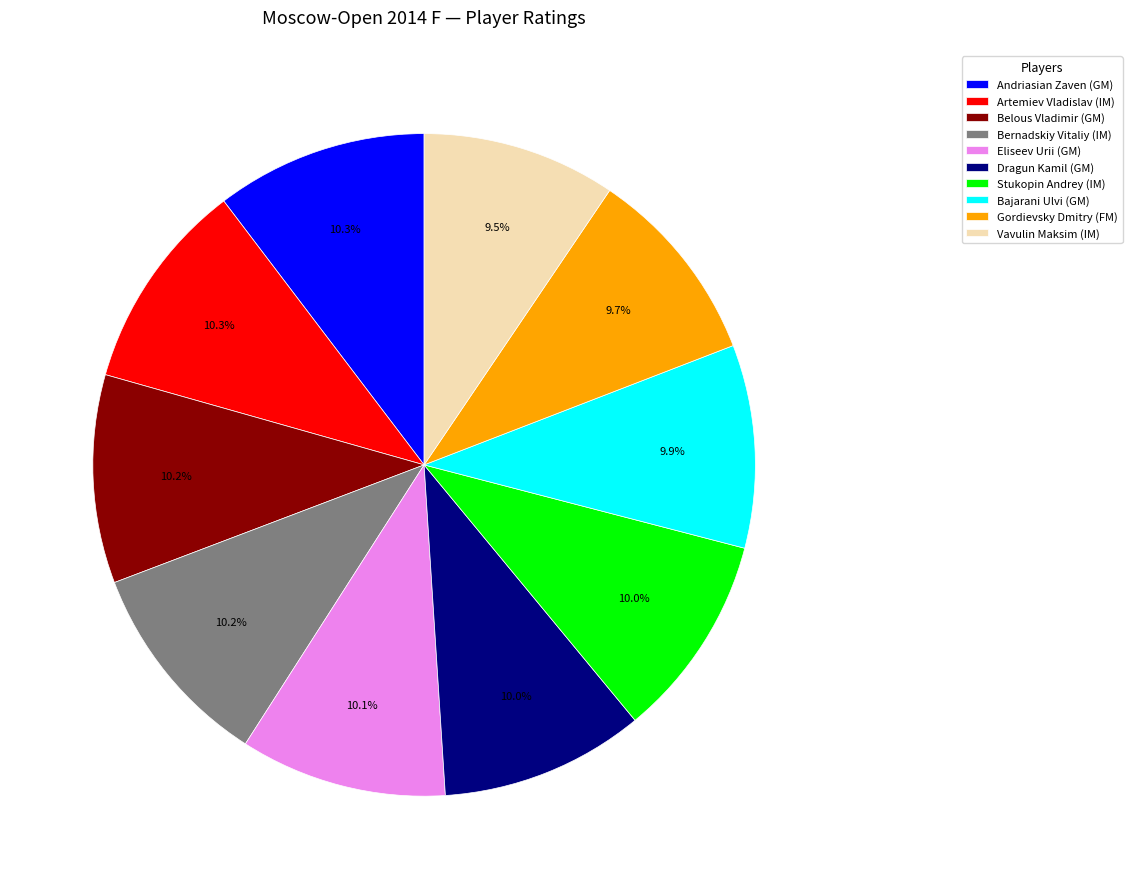

Does Gordievsky Dmitry (FM) represent more than half of the total?

No